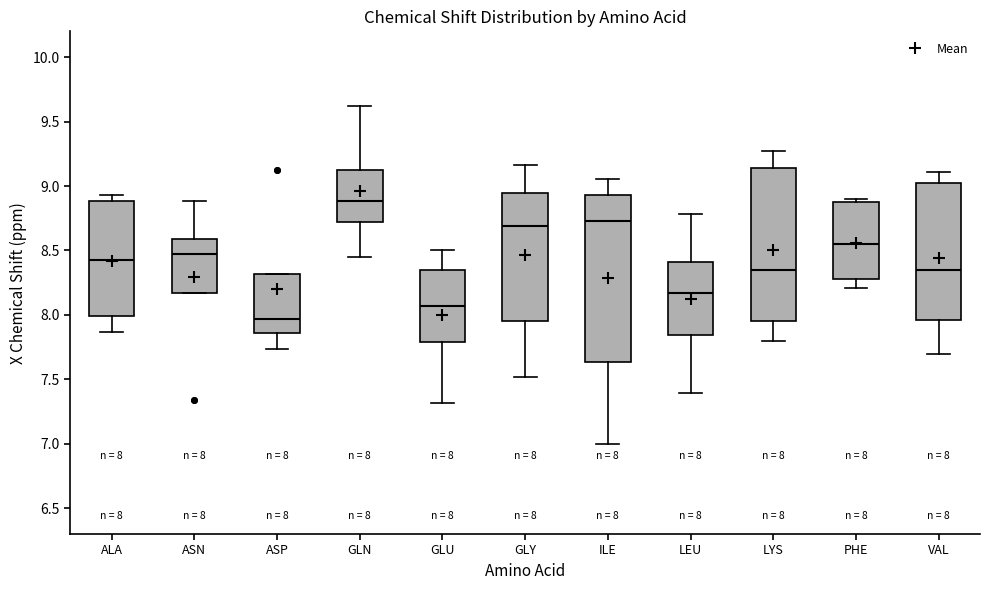

Which box is the tallest, from its lower edge to its upper edge?

ILE